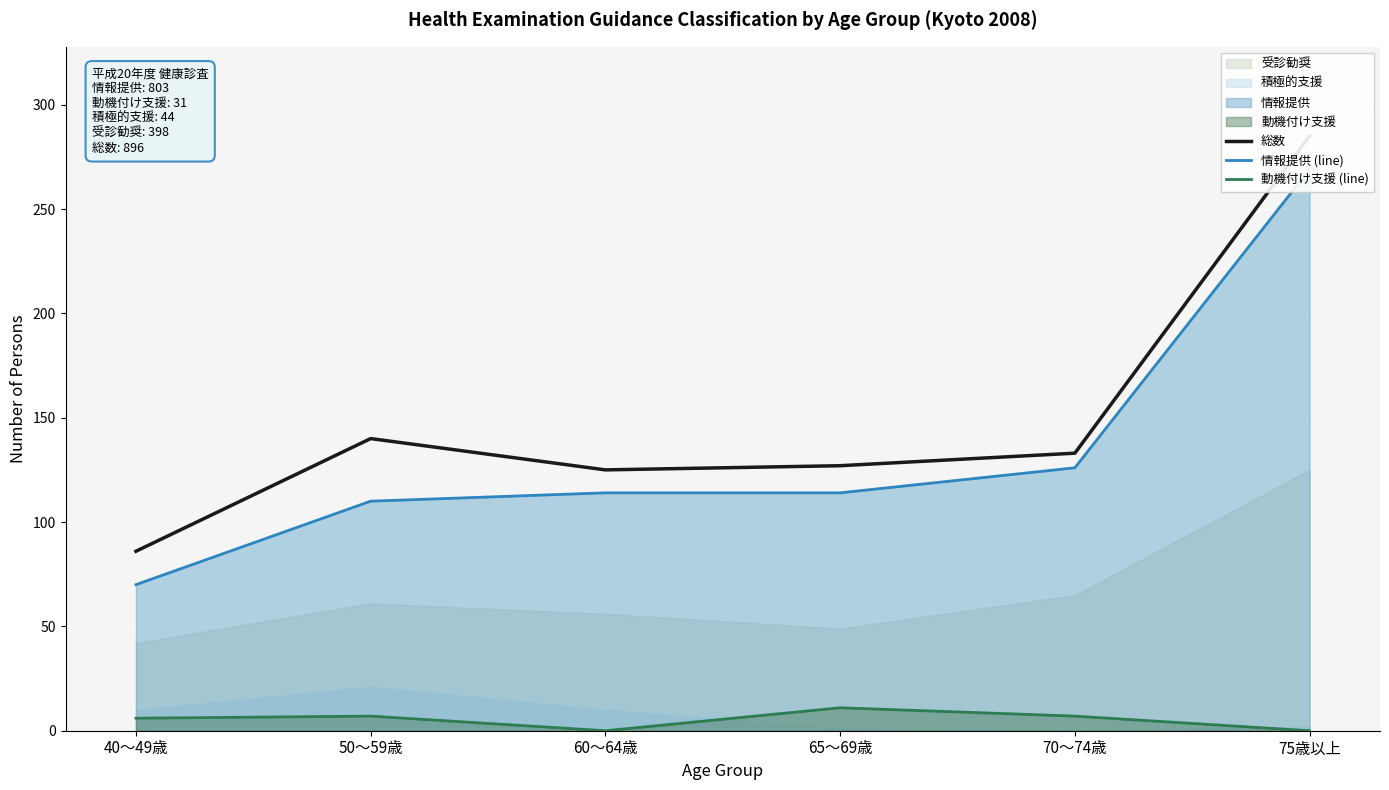

What is the label of the 6th point from the left?

75歳以上